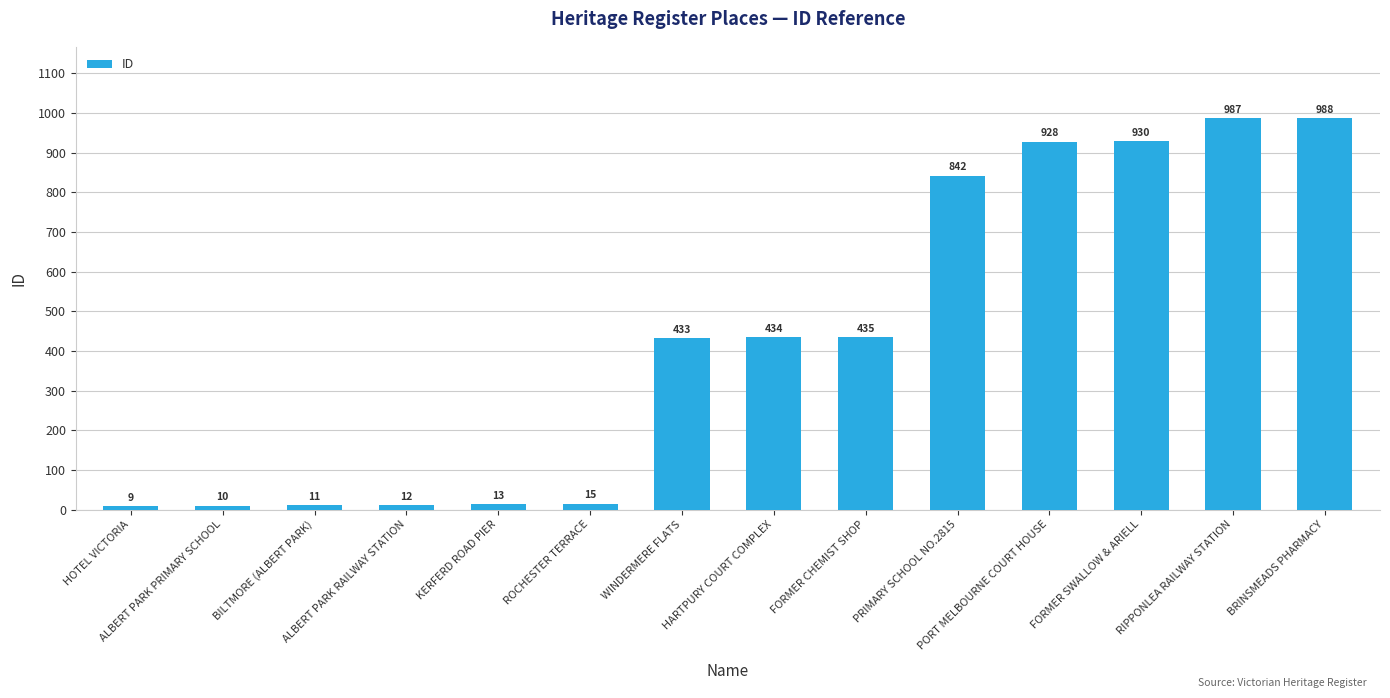

What is the maximum value shown in the chart?

988